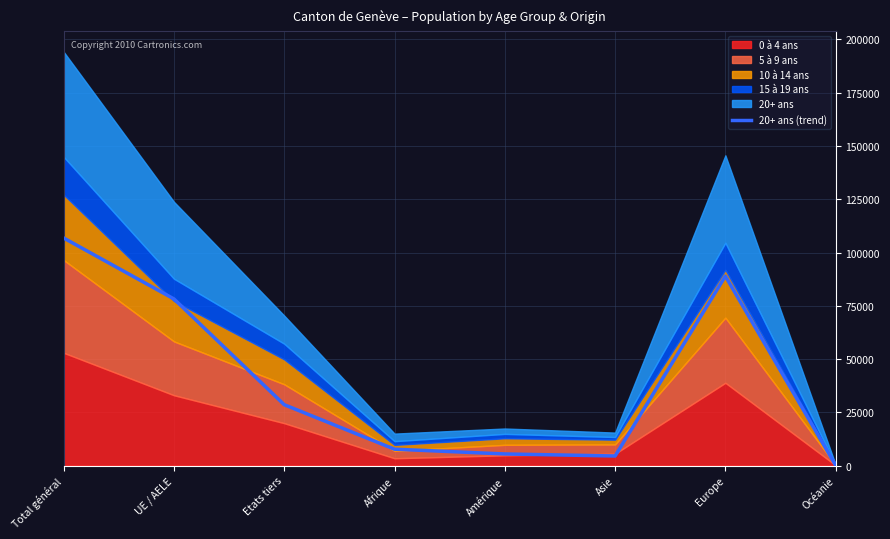

Reading left to right, what are all the values shown in this chart?

Total général=106824.3	UE / AELE=78230.3	Etats tiers=28594.0	Afrique=7714.0	Amérique=5477.8	Asie=4520.1	Europe=88939.0	Océanie=132.2